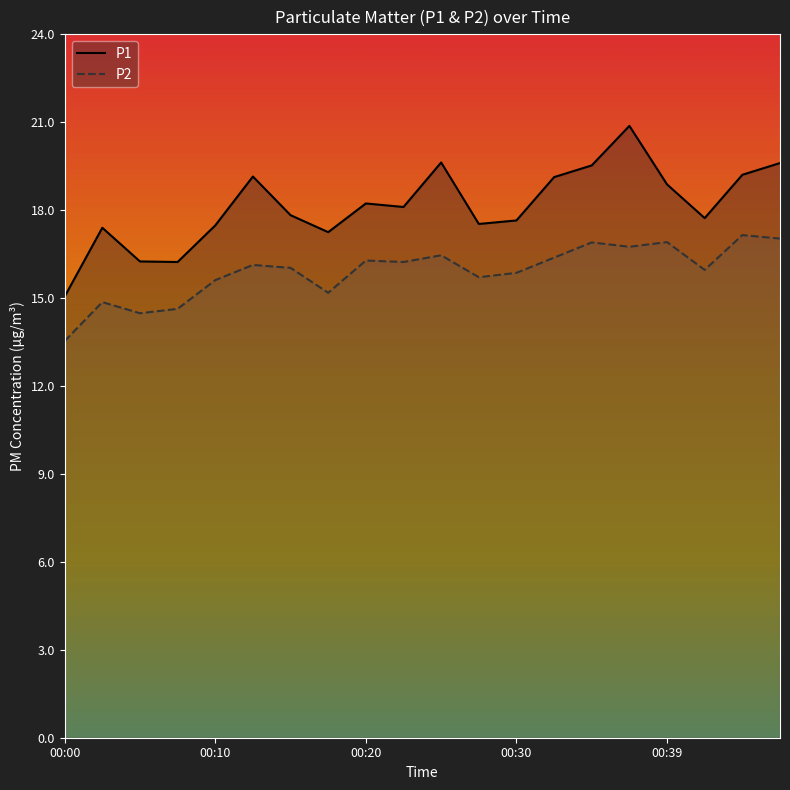

How many distinct data groups are displayed?

2